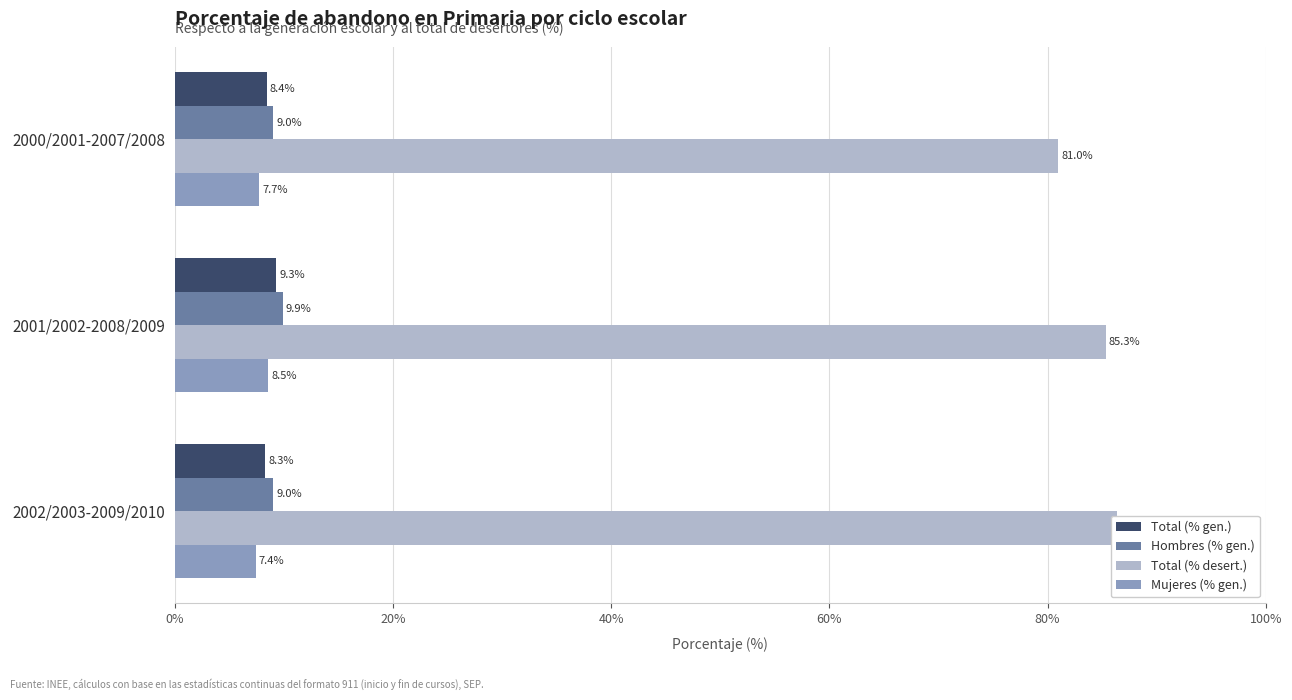

Which series has the largest total across all categories?

Total (% desert.)